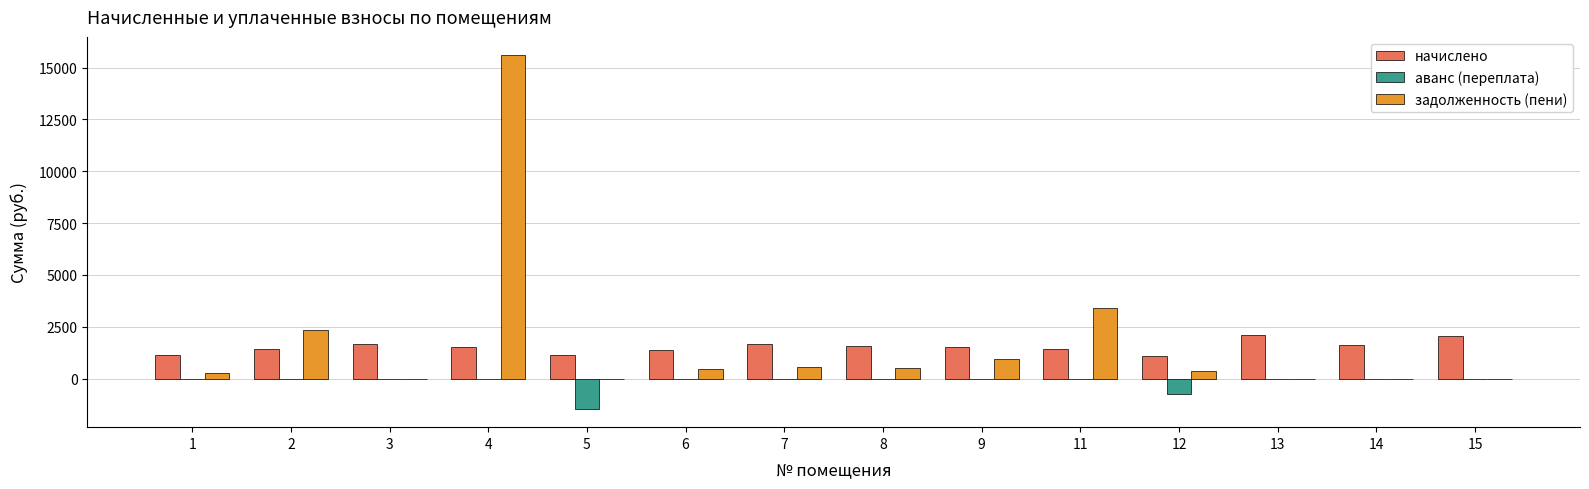

What value does the задолженность (пени) series have at 8?

523.0